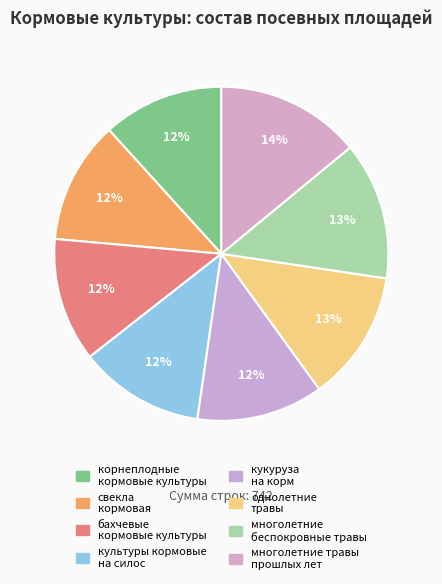

Count the number of slices in the pie.

8